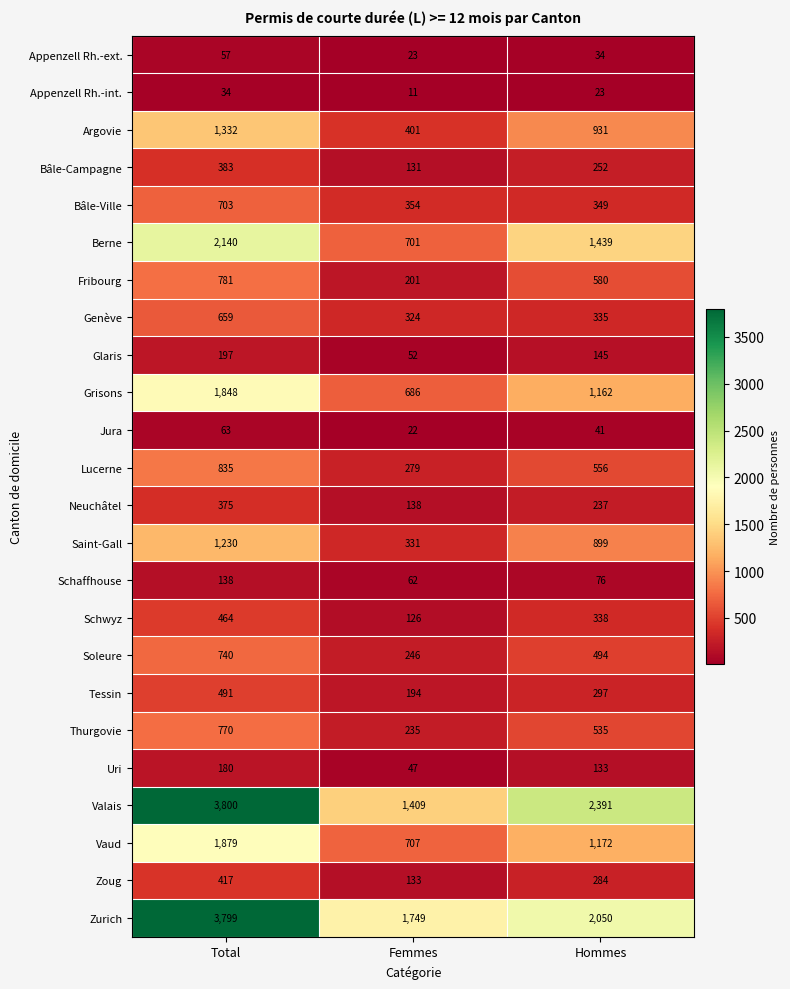

What is the spread (max minus min) of values at Femmes?

1738